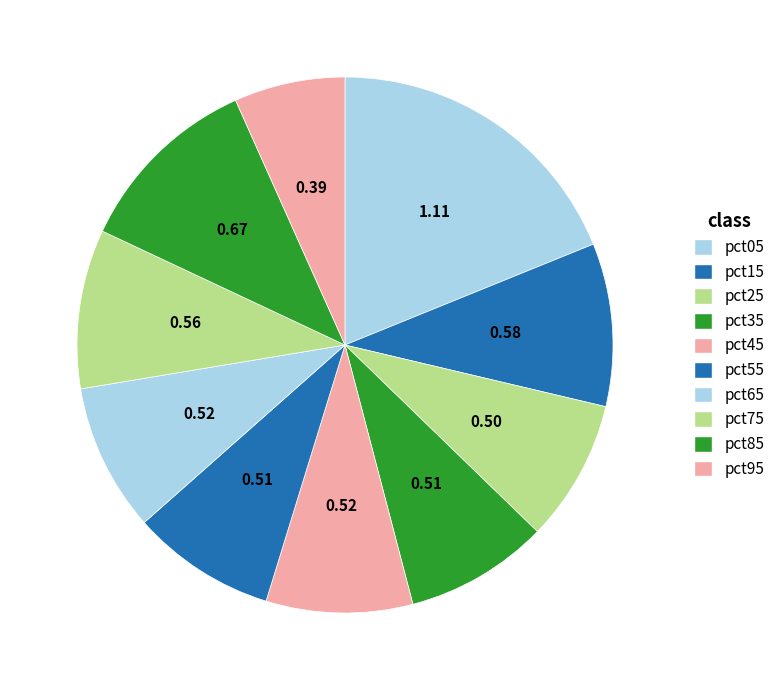

How many slices are in this pie chart?

10